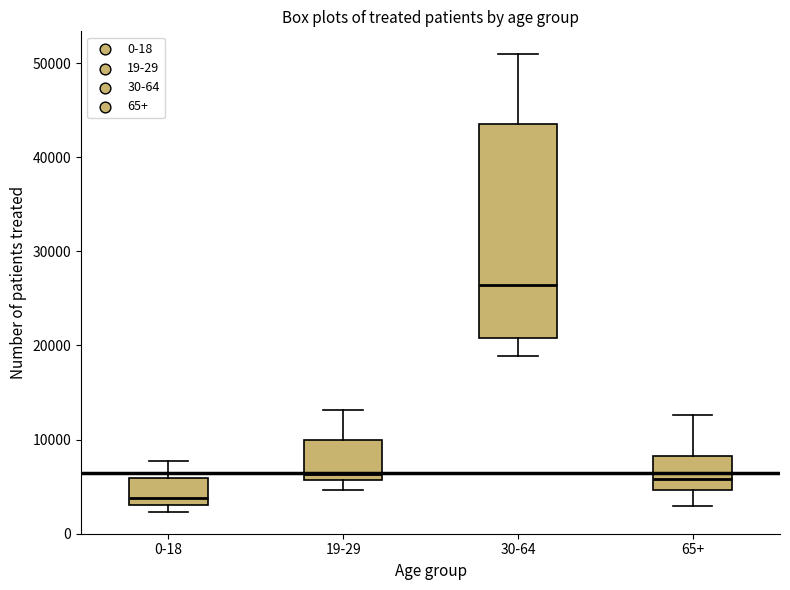

Which box's median line is the lowest?

0-18